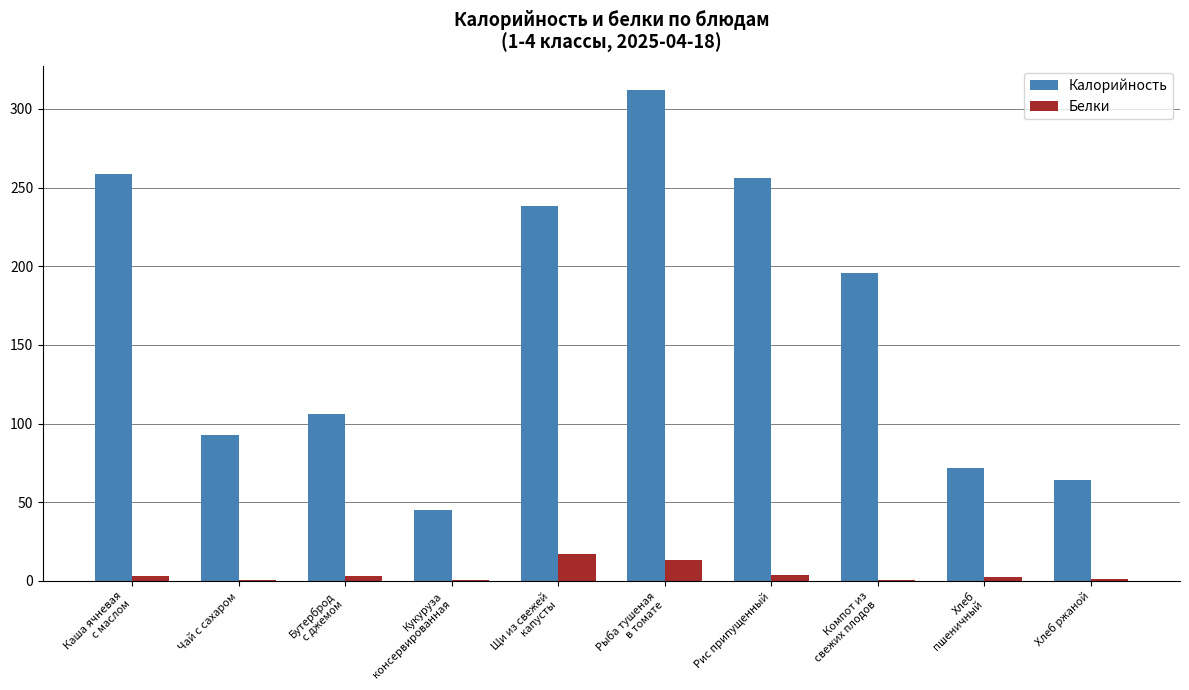

How many categories are shown in the chart?

10